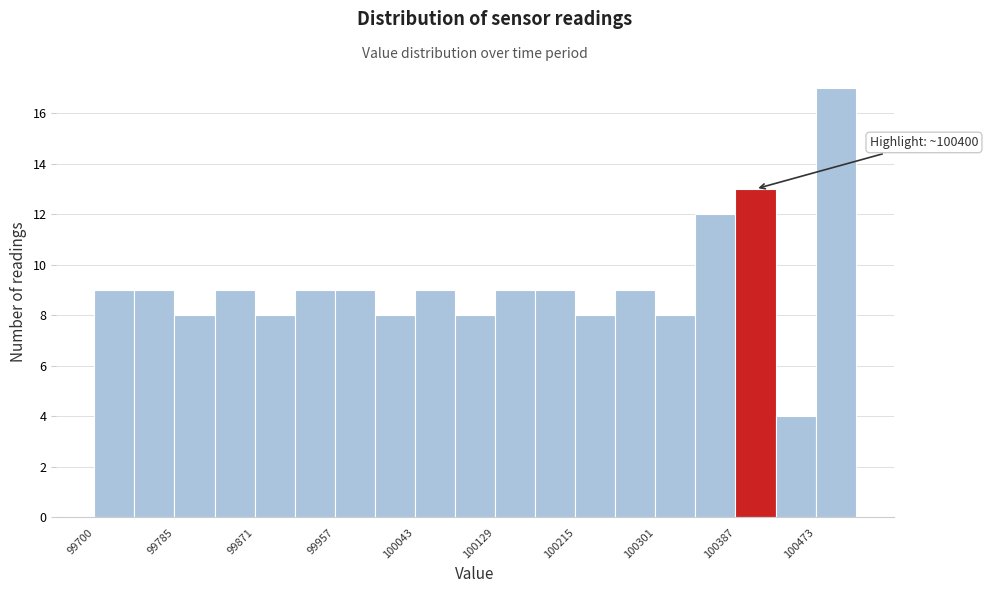

Over which range of the x-axis is the bar tallest?

100470 to 100520